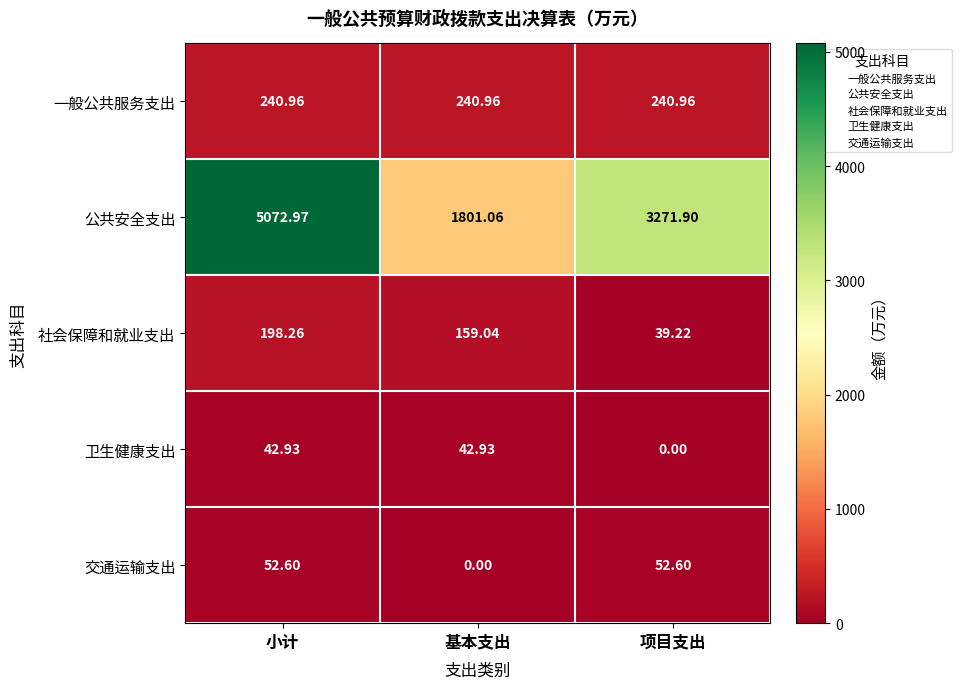

At which category is the sum across all series the highest?

小计